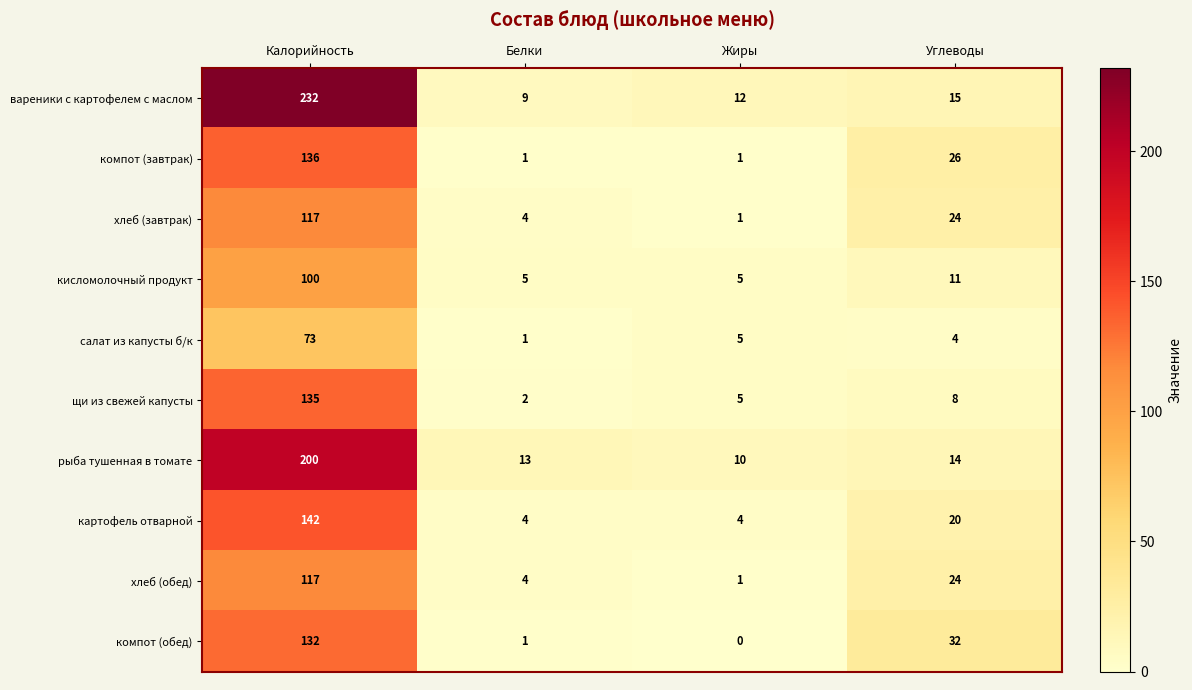

Is it true that кисломолочный продукт equals 17 at Углеводы?

False